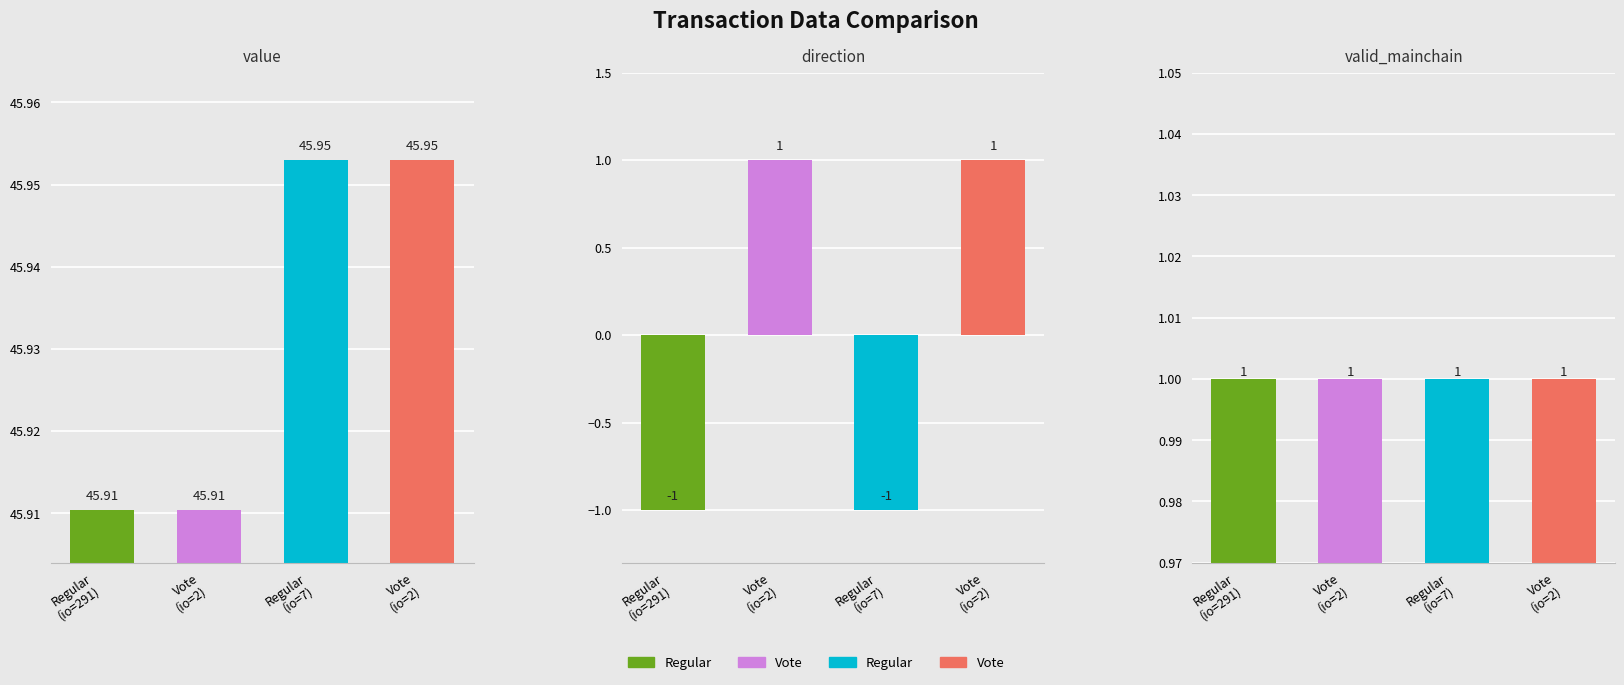

Are the bars grouped side by side (vs. stacked)?

Yes